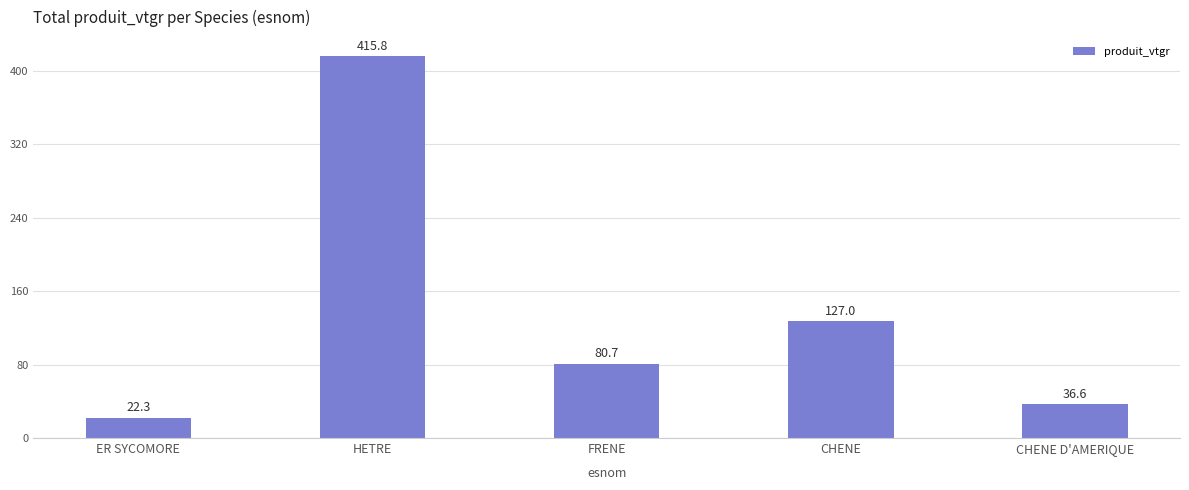

The chart shows a value of 22.3 at ER SYCOMORE. True or false?

True